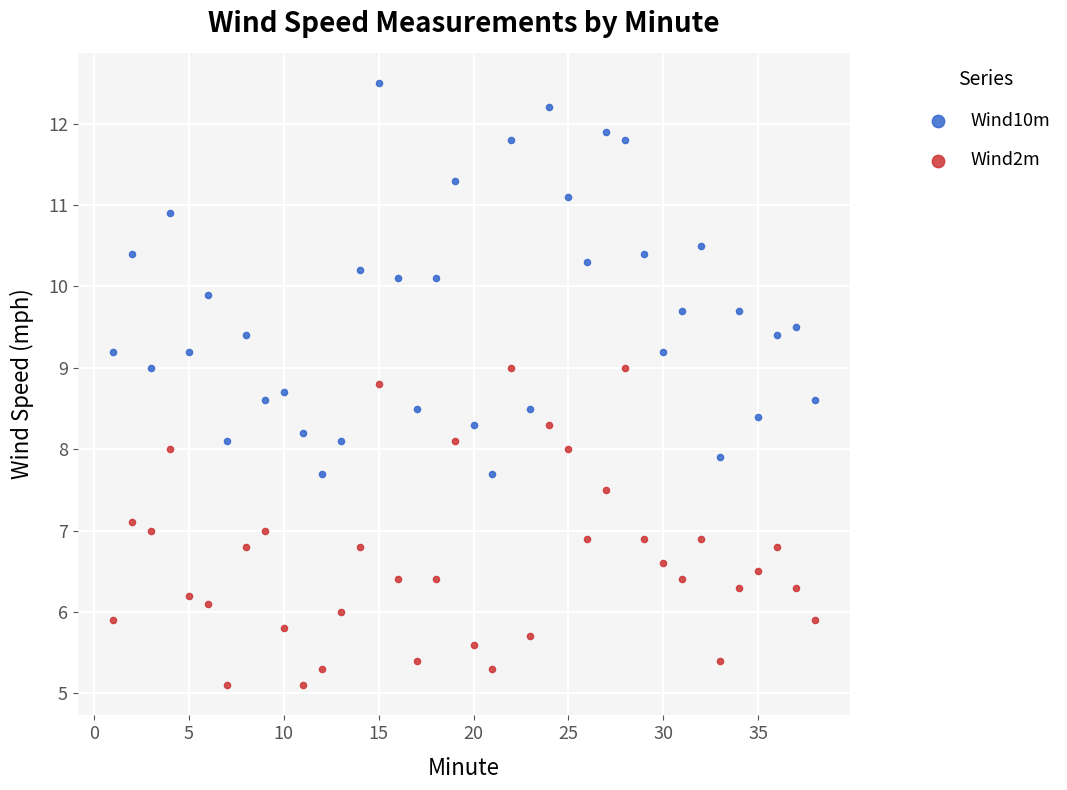

Which series contains the lowest Y value?

Wind2m